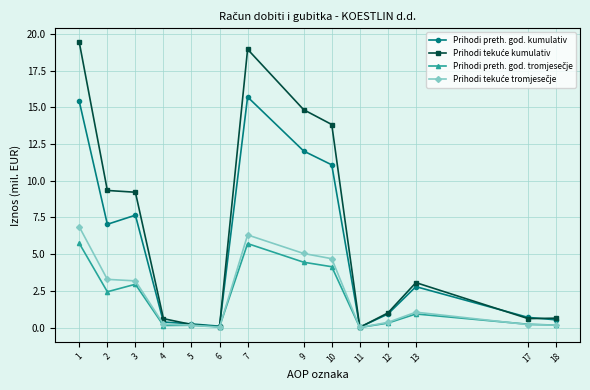

What is the spread (max minus min) of values at 9?

10.4